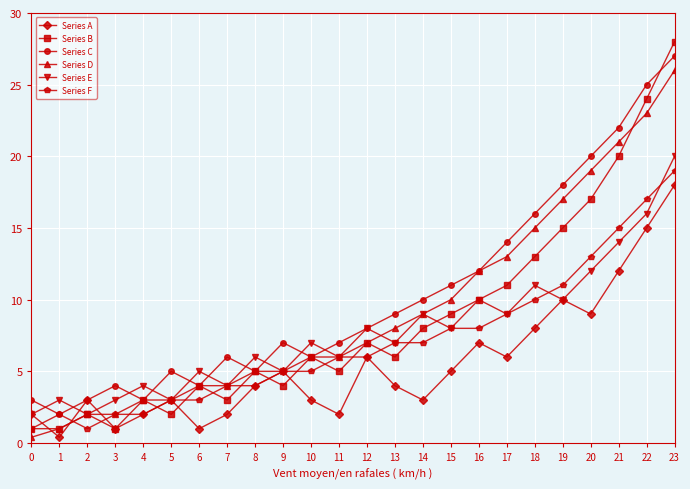

After their last crossing, which series has the higher values: Series D or Series A?

Series D